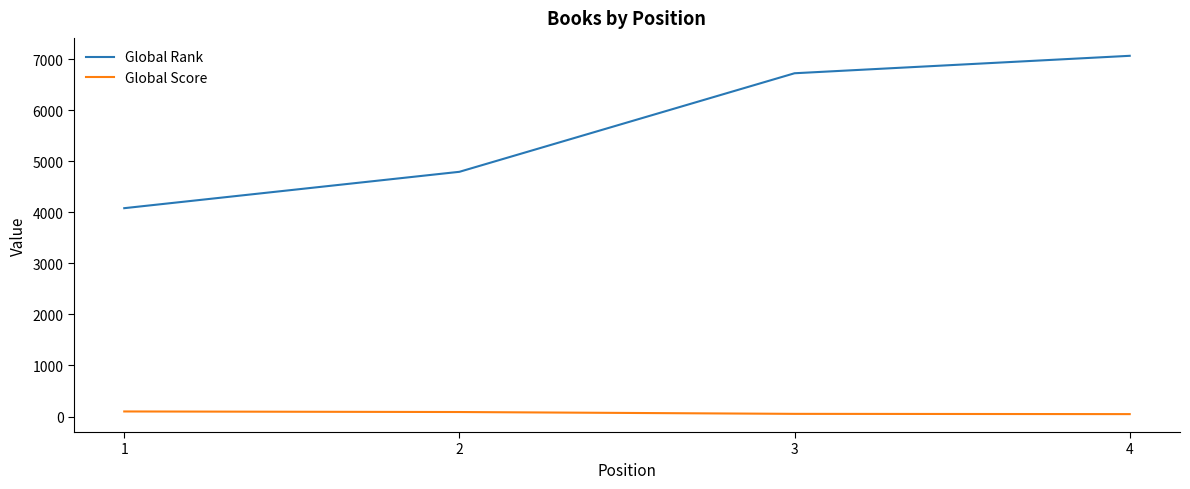

At which category is the sum across all series the highest?

4